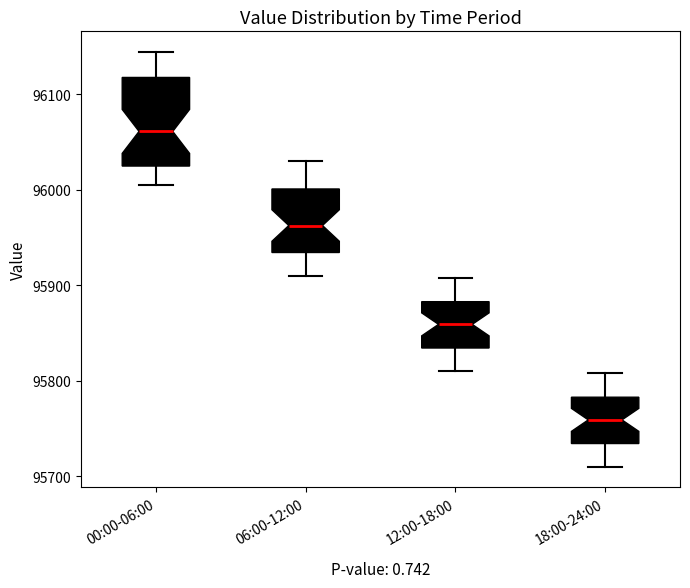

Reading left to right, transcribe this box plot: for each box, give where its median line is, the range the box spans, and where its two whiskers end, as read against the y-axis. The values are not printed on the chart, so give them approximately, as read against the axis.

00:00-06:00: median 96060, box 96020 to 96120, whiskers 96010 to 96140
06:00-12:00: median 95960, box 95930 to 96000, whiskers 95910 to 96030
12:00-18:00: median 95860, box 95830 to 95880, whiskers 95810 to 95910
18:00-24:00: median 95760, box 95730 to 95780, whiskers 95710 to 95810